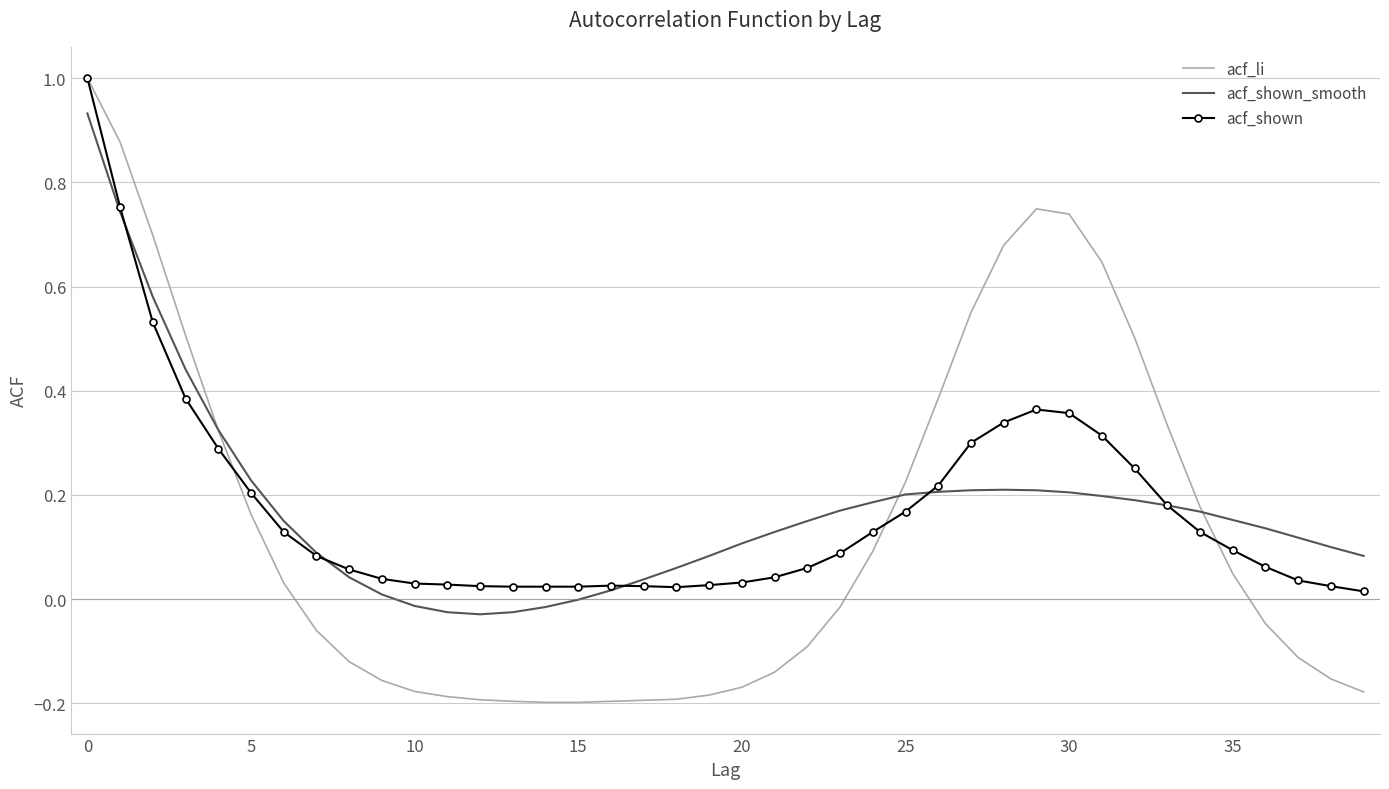

Which series has the largest range (max minus min)?

acf_li